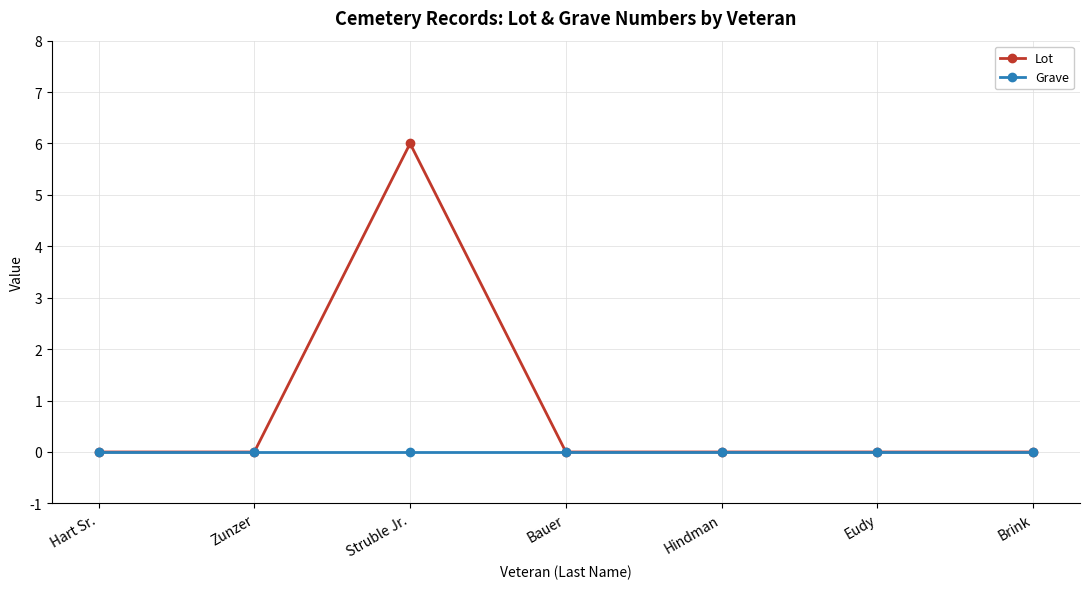

At how many categories does at least one series exceed 3?

1